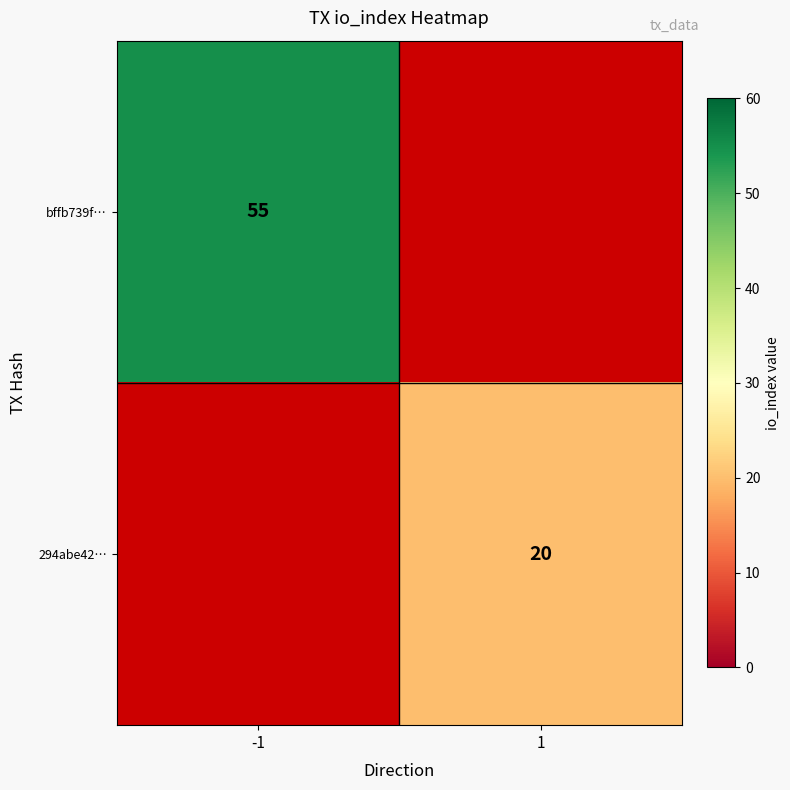

Between 1 and -1, which is larger?

-1